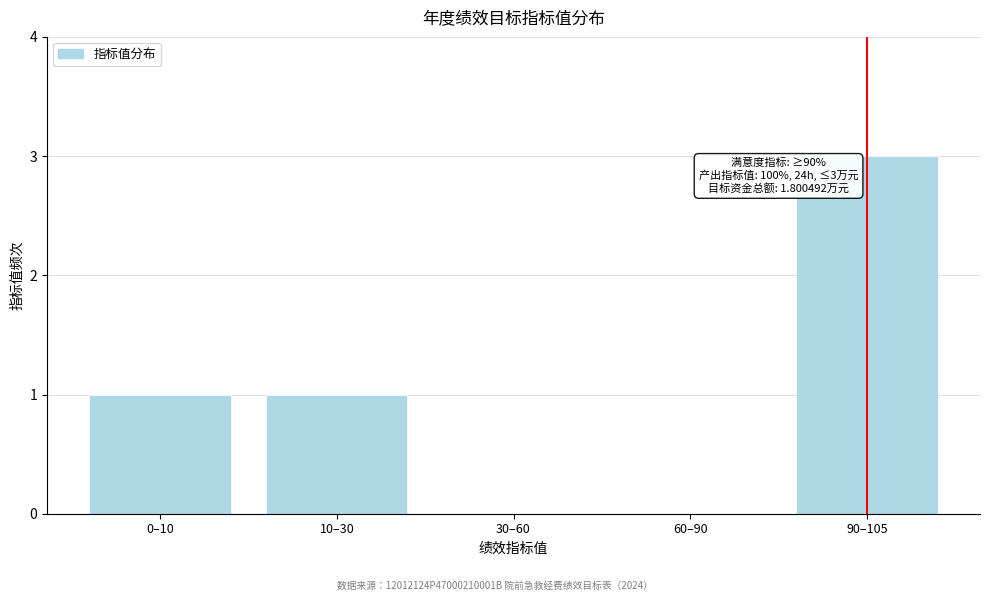

Reading left to right, transcribe all the data shown in this chart.

0–10=1	10–30=1	30–60=0	60–90=0	90–105=3